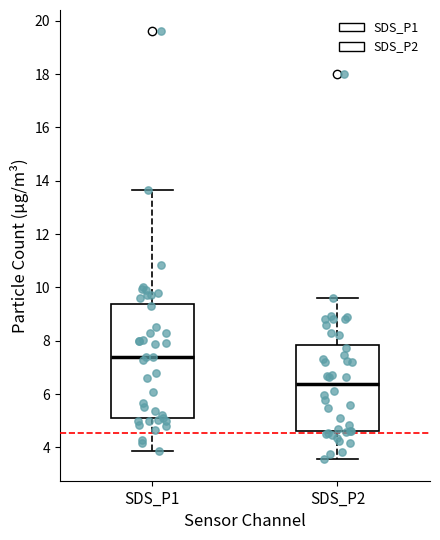

Where does the upper whisker of the box for SDS_P1 end on the y-axis? The values are not printed on the chart, so give them approximately, as read against the axis.

13.6